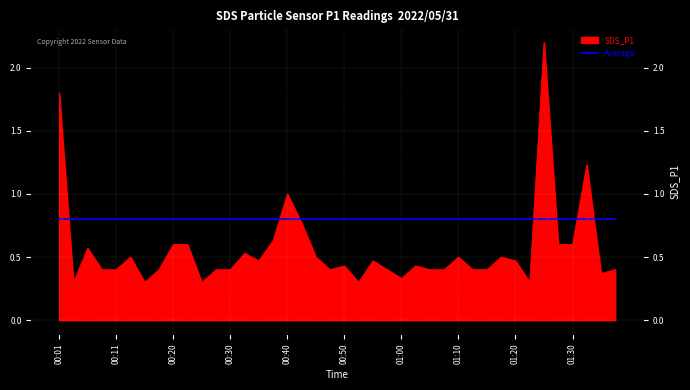

What is the average value?

0.6